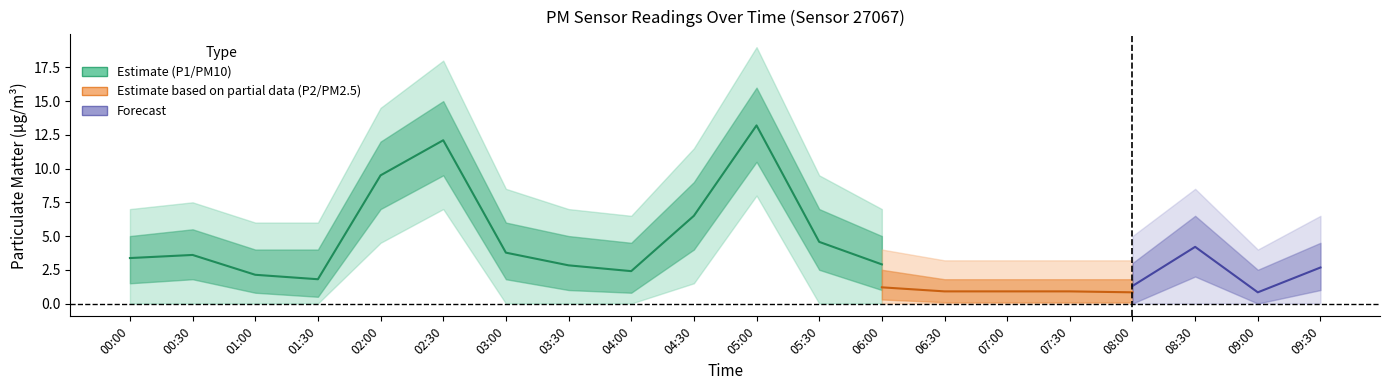

Is the value of P2 at 09:00 greater than the value of P1 at 03:00?

No